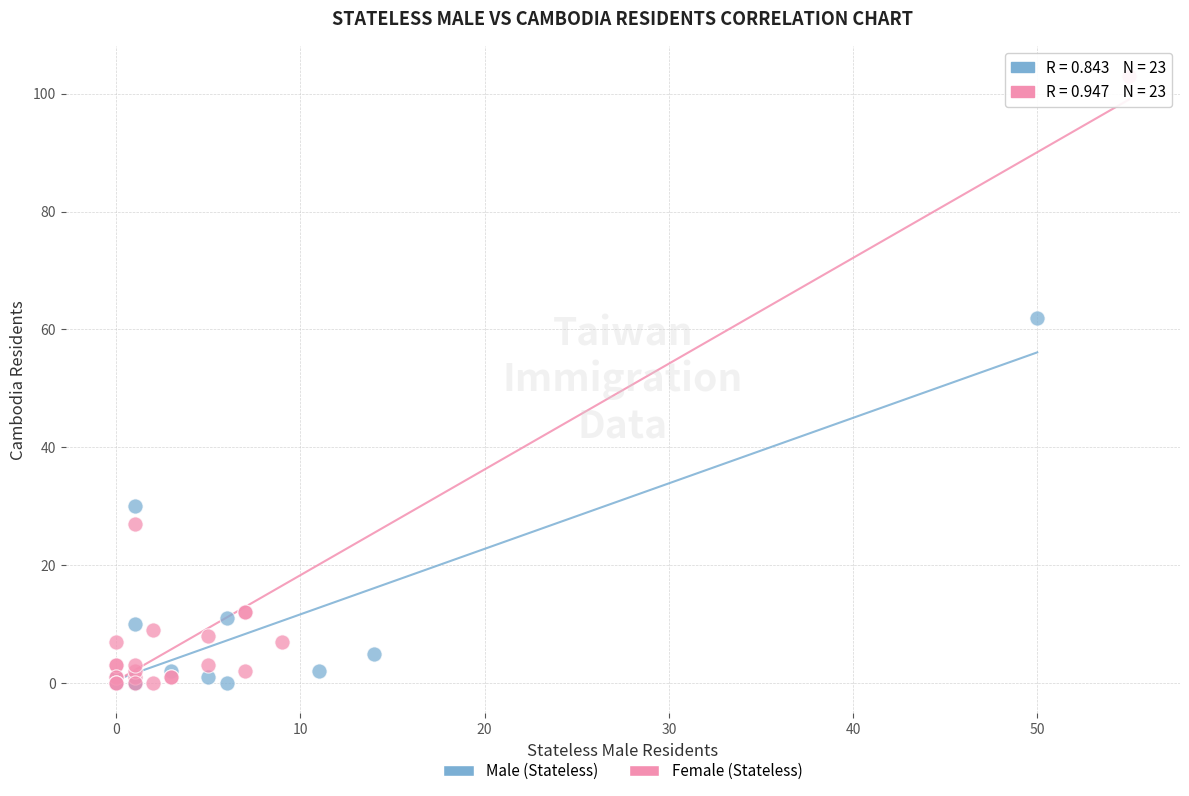

Which series has the largest Y range (max minus min)?

Female (Stateless)